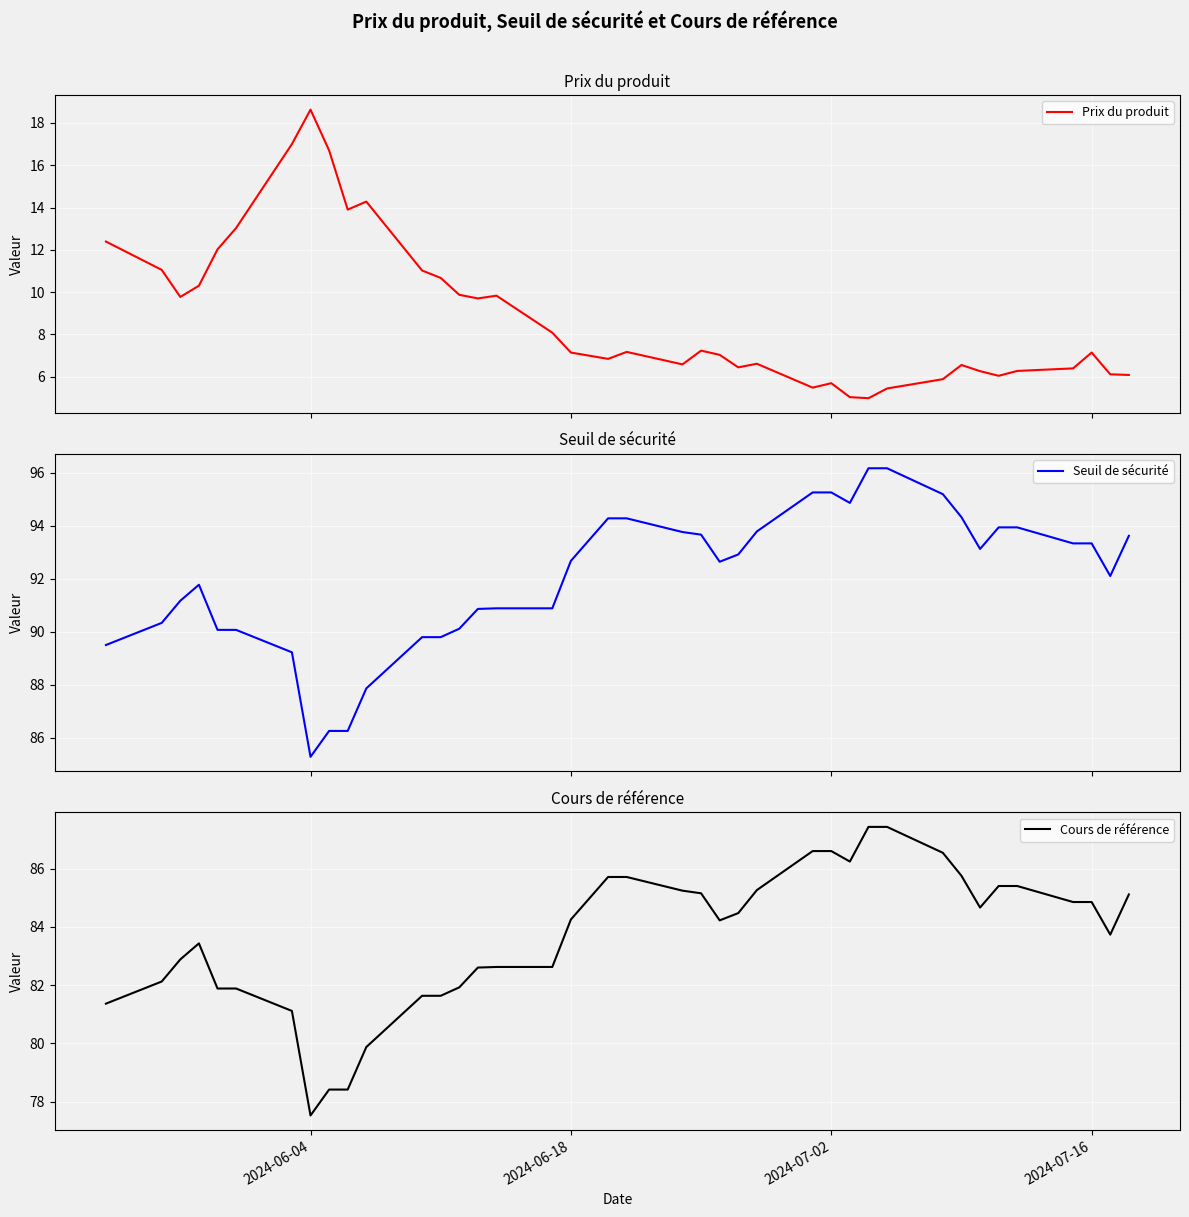

What is the highest value of the Prix du produit series?

18.6